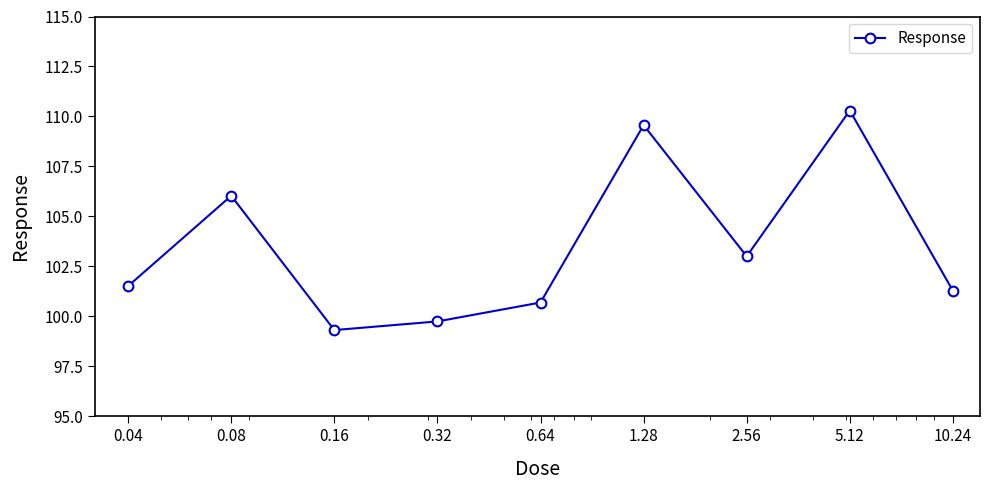

What is the sum of all values?

931.4